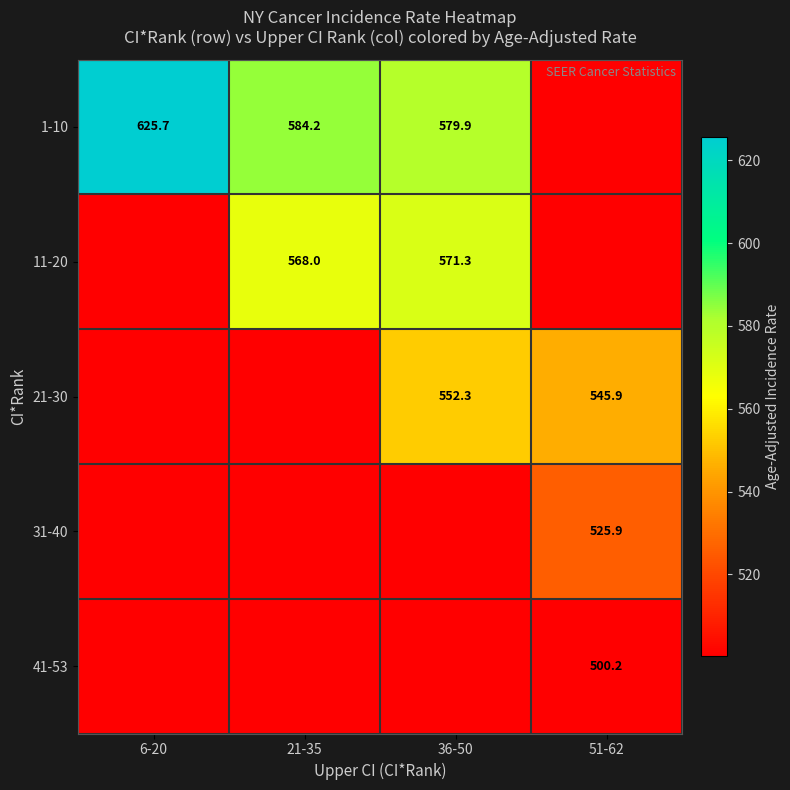

At which category is the sum across all series the highest?

36-50